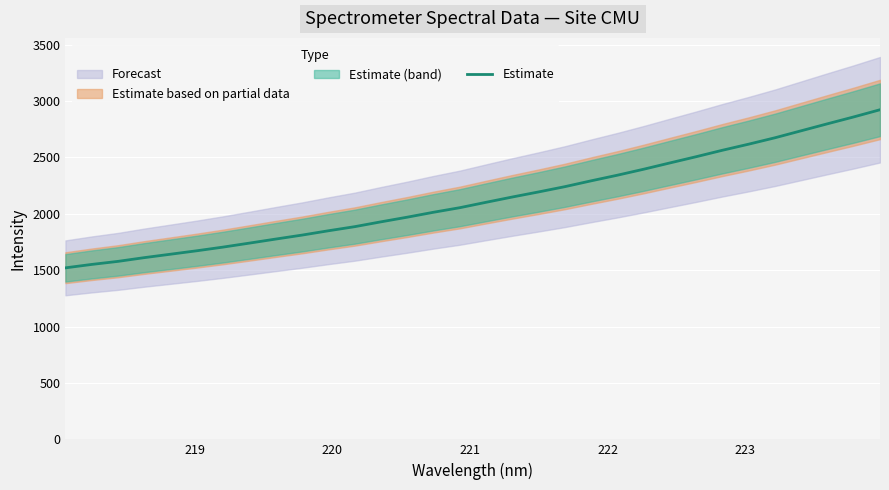

What is the maximum value for Estimate?

2923.4